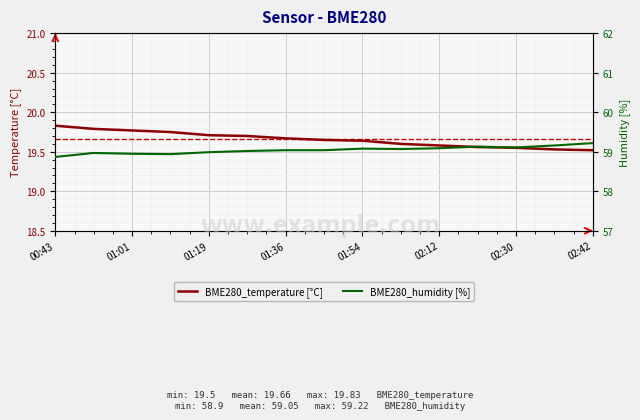

Is it true that BME280_temperature [°C] equals 7.8 at 02:42?

False